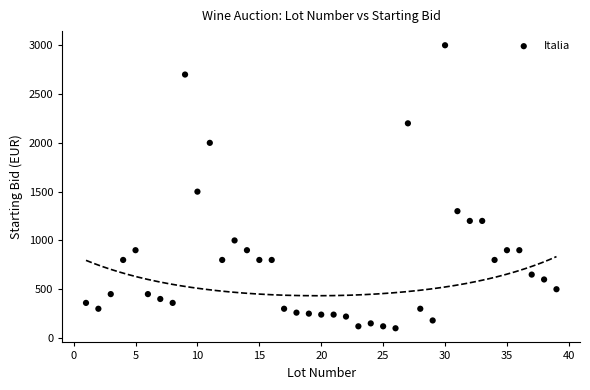

What Y value in the scatter plot is closest to 1550?

1500